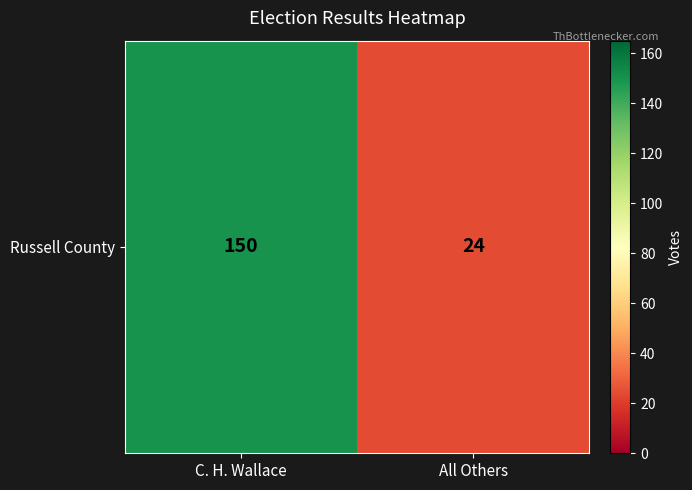

List the labels in order of value, smallest first.

All Others, C. H. Wallace